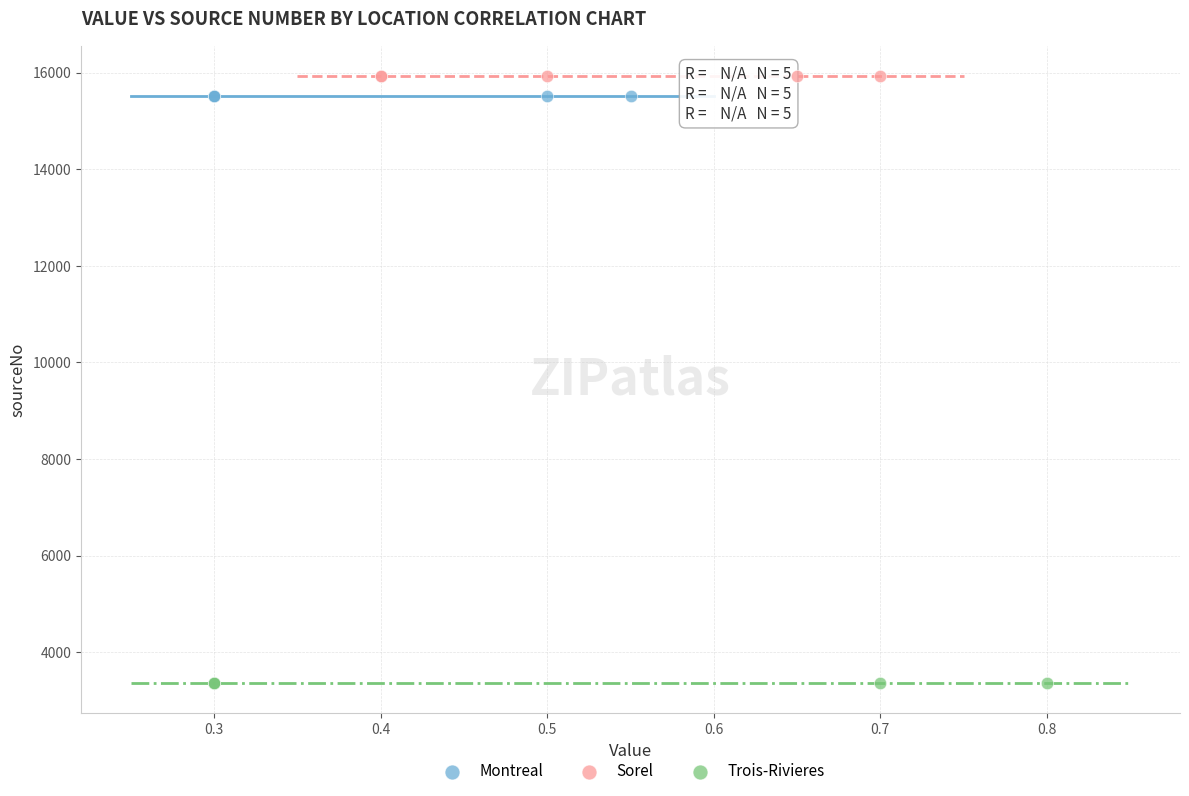

Which series contains the lowest Y value?

Trois-Rivieres